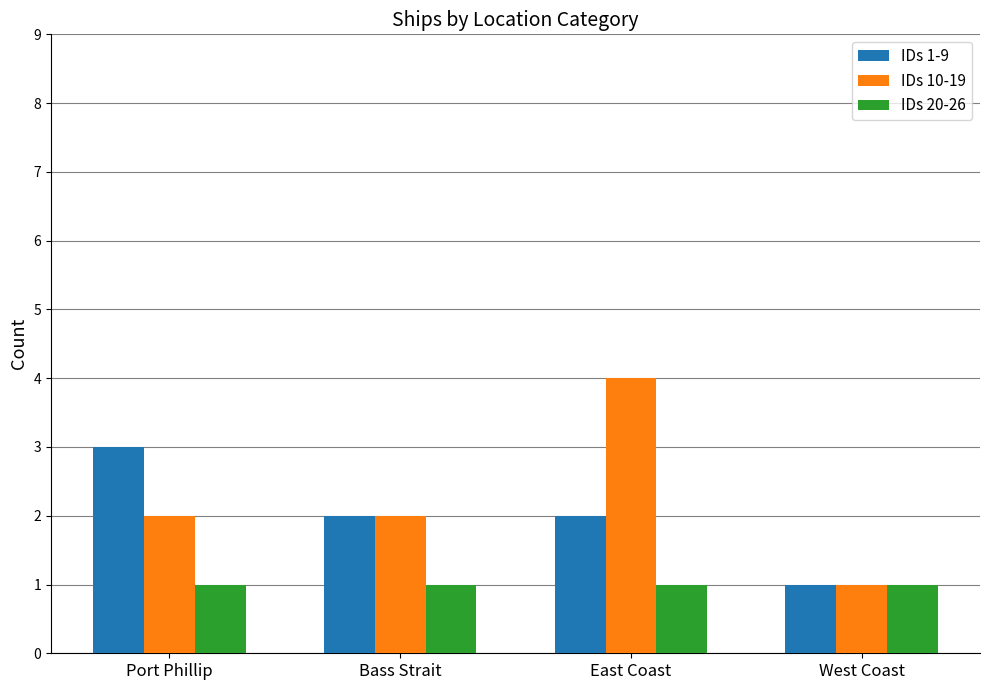

List the series in order of their peak value, highest first.

IDs 10-19, IDs 1-9, IDs 20-26